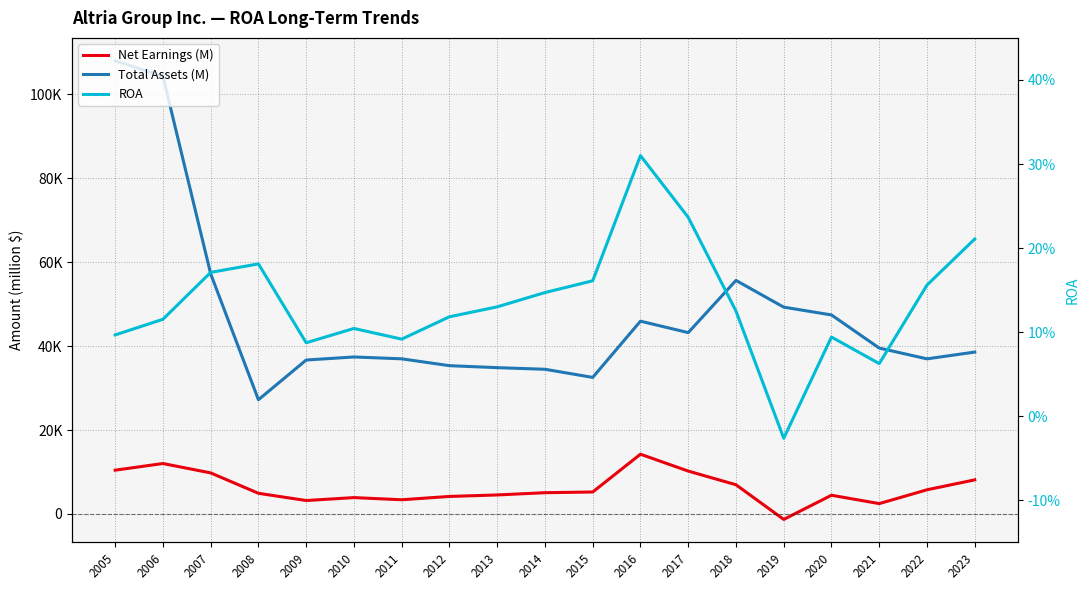

What is the difference between the highest and lowest values at 2013?

34858.9